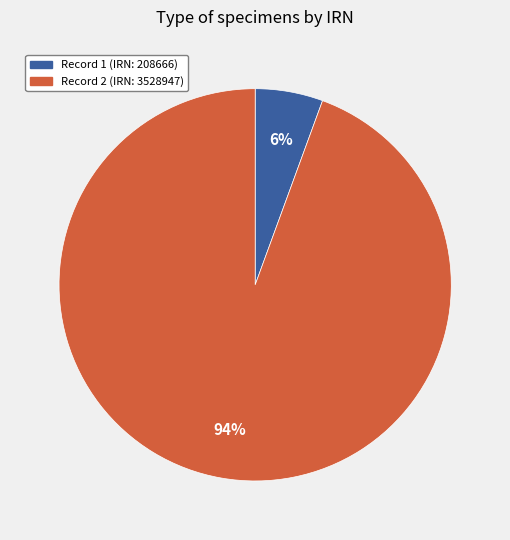

To the nearest percent, what is the average slice percentage?

50%